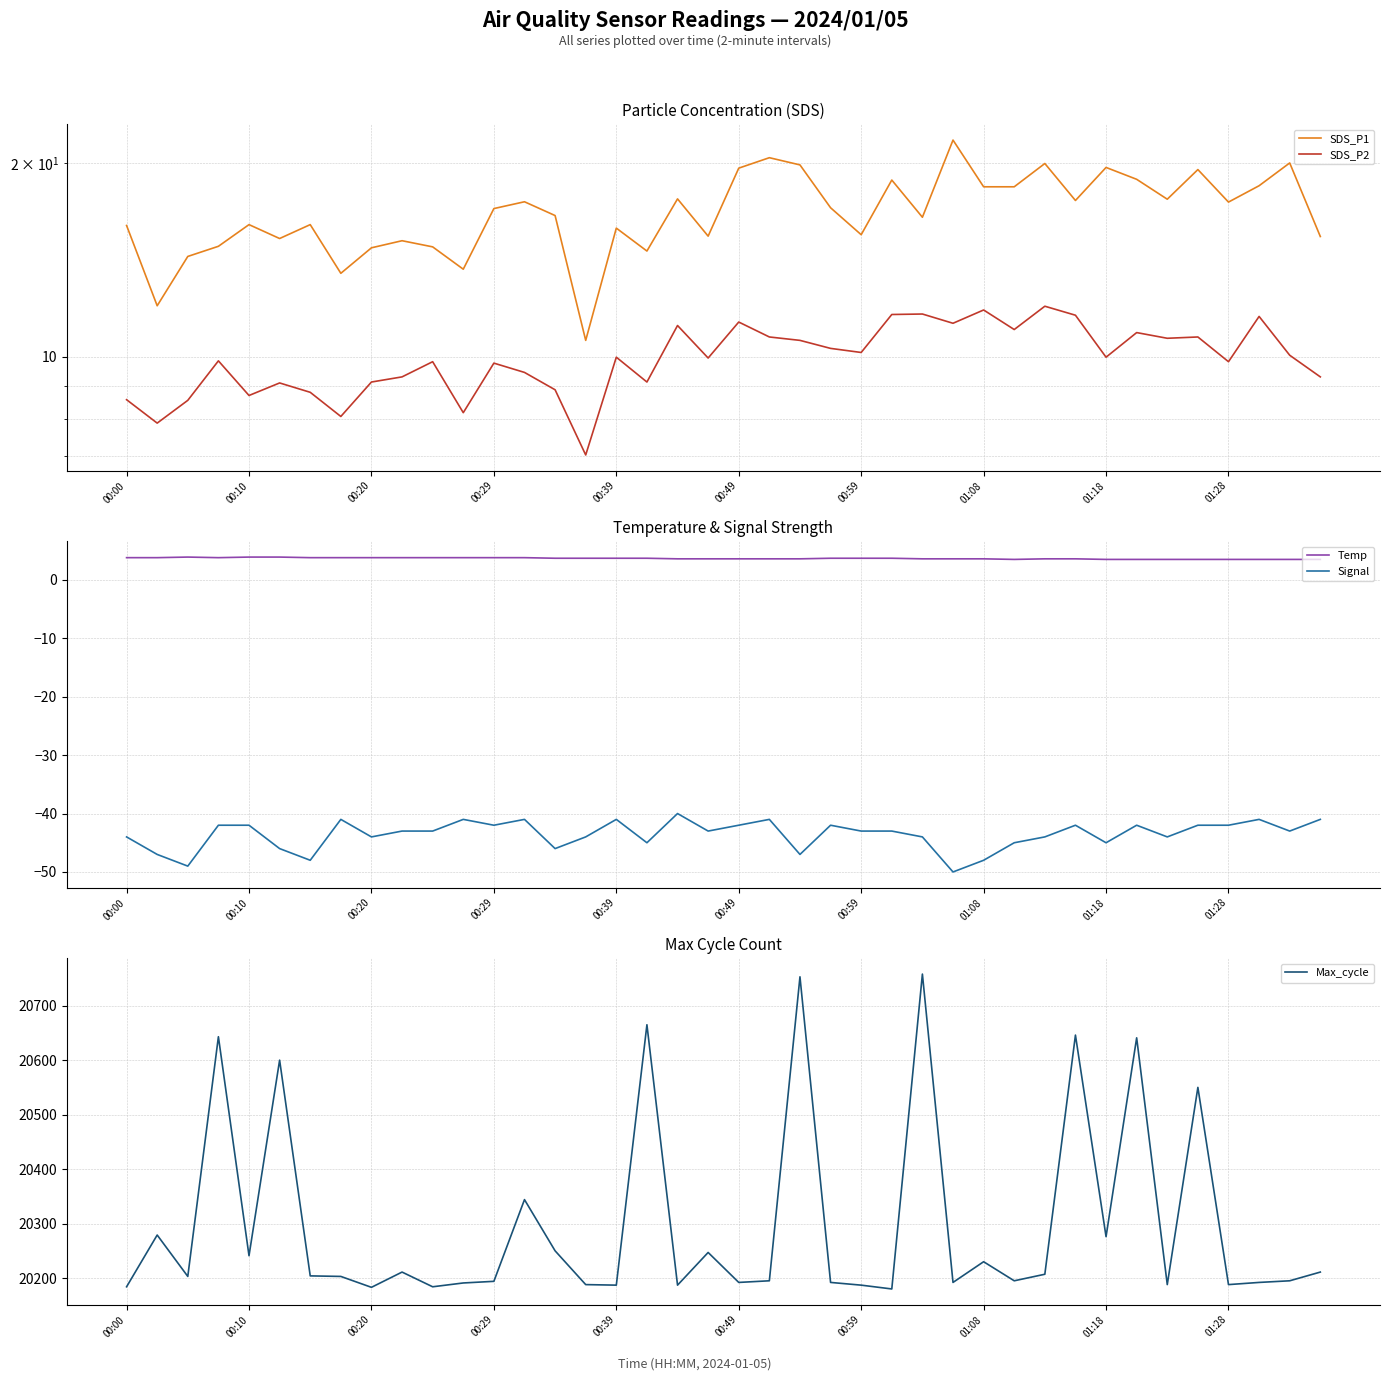

Is it true that Temp equals 5.9 at 00:29?

False